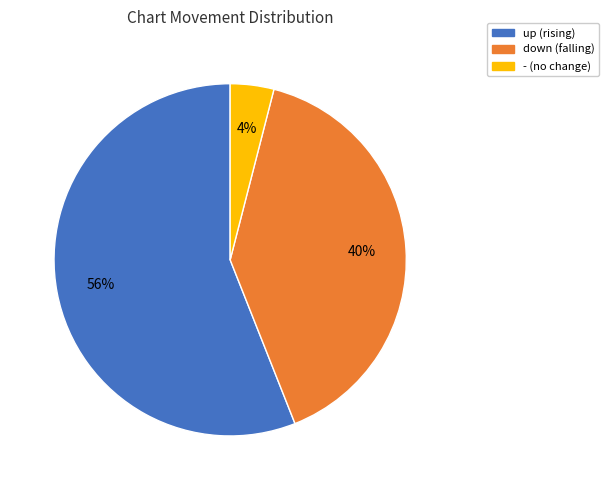

To the nearest percent, what is the difference between the - and up slice percentages?

52%